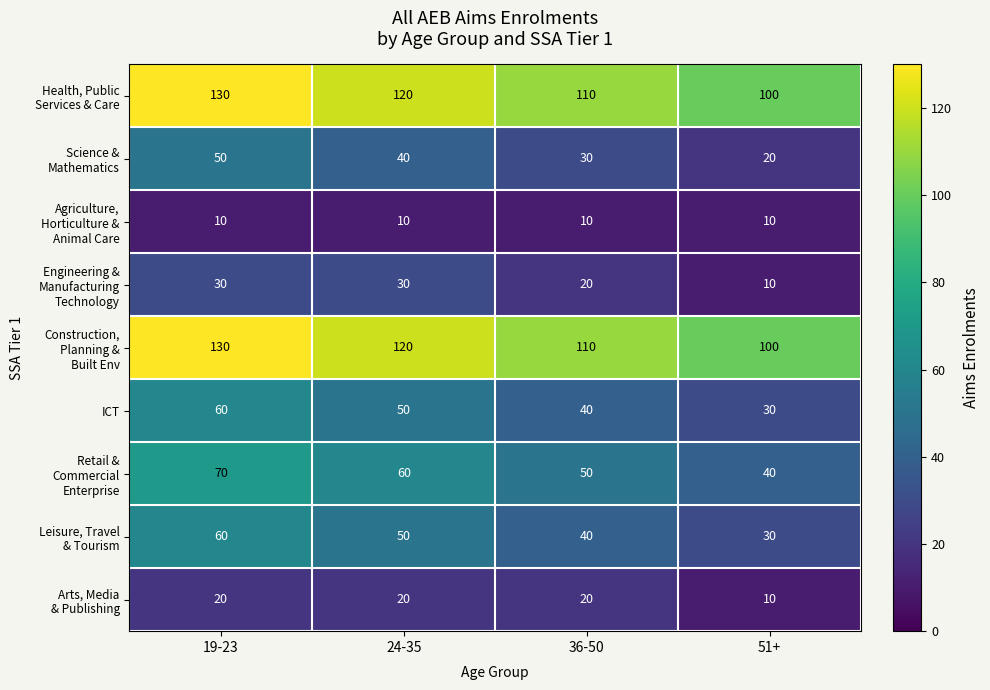

At which category is the sum across all series the highest?

19-23